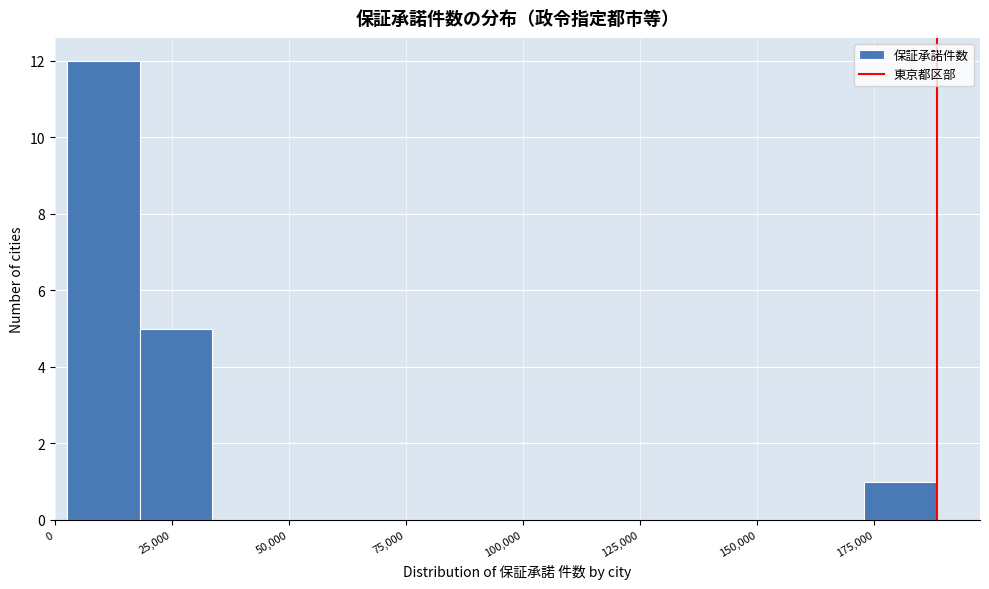

Around what value on the x-axis is the tallest bar? Give the approximate position of its centre, as read against the axis.

10000